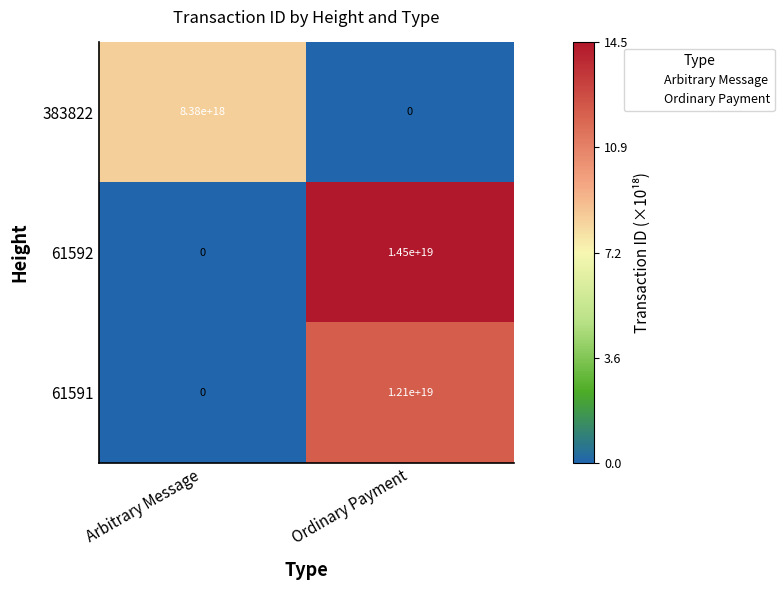

True or false: 61591 has a value of 4858948803883520000 at Ordinary Payment.

False